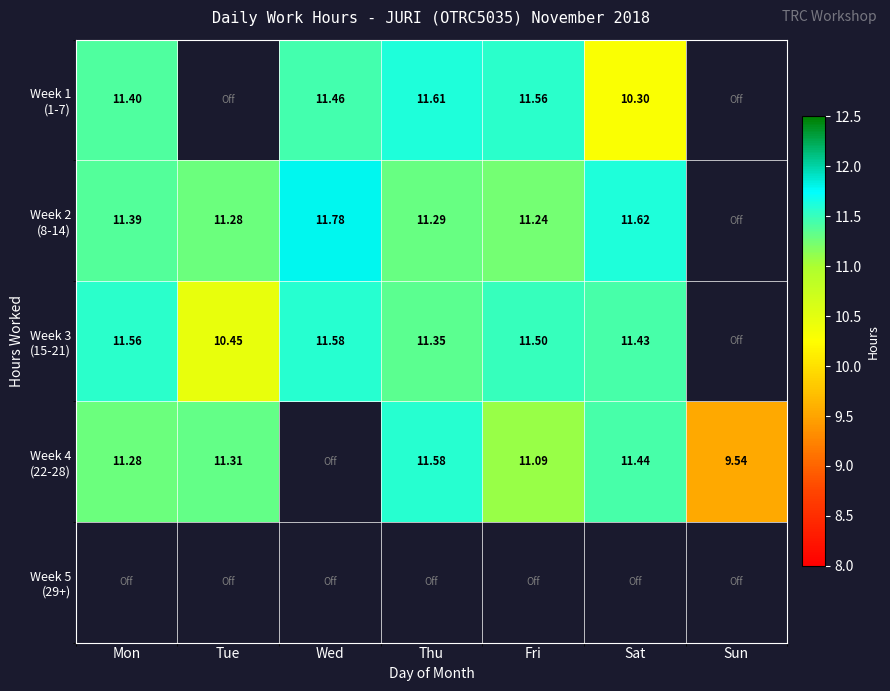

At how many categories does at least one series exceed 10?

6